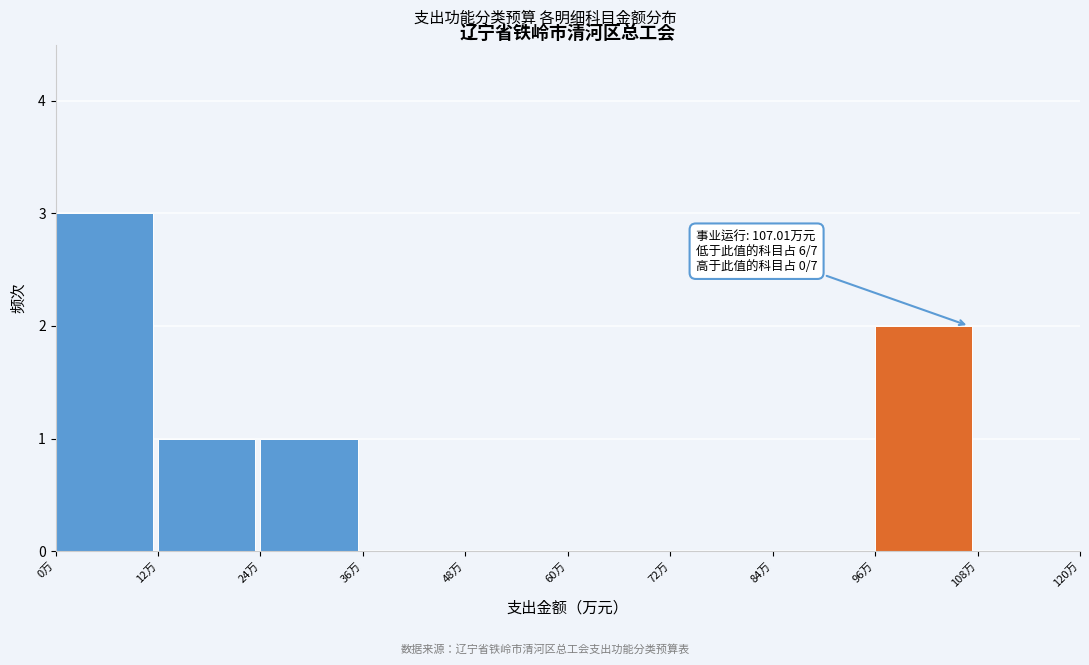

Over which range of the x-axis is the bar tallest?

0 to 12